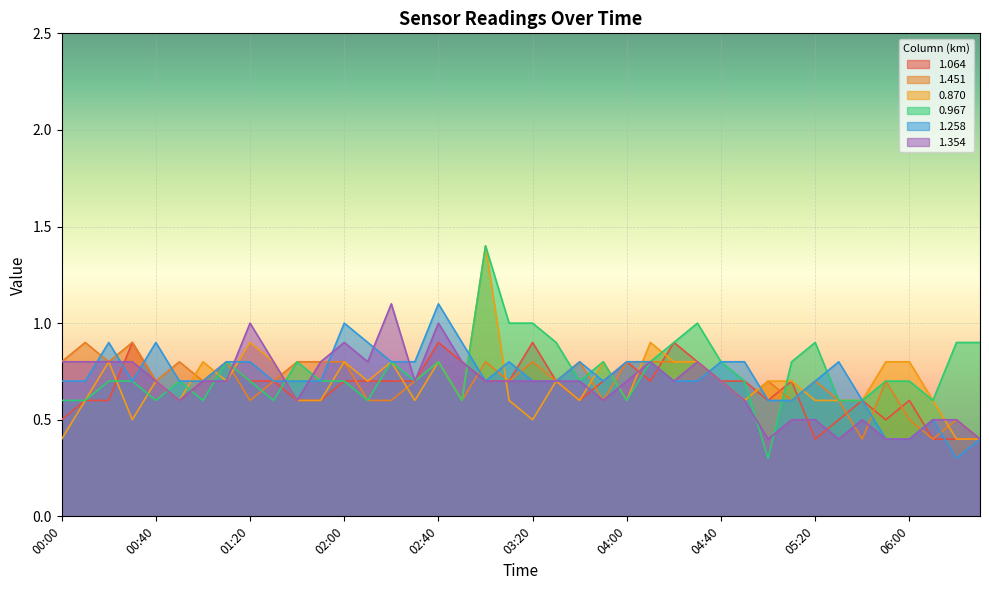

What is the value of the 0.967 point at the 7th from the left?

0.6